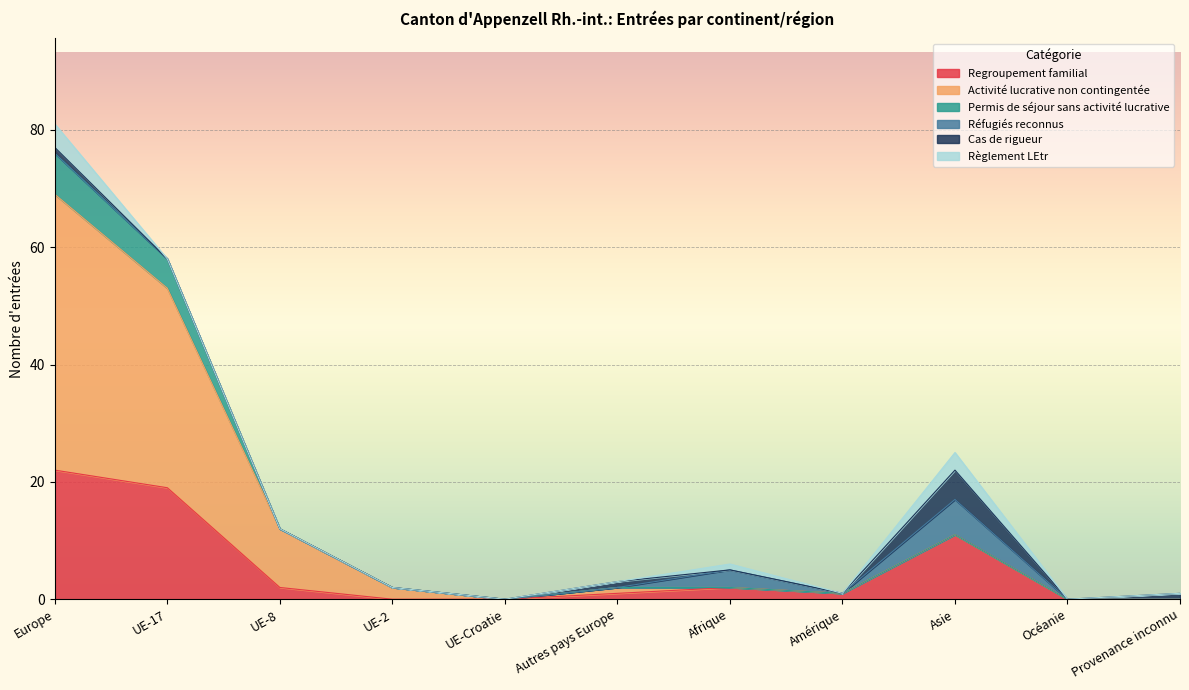

What is the label of the 5th point from the left?

UE-Croatie